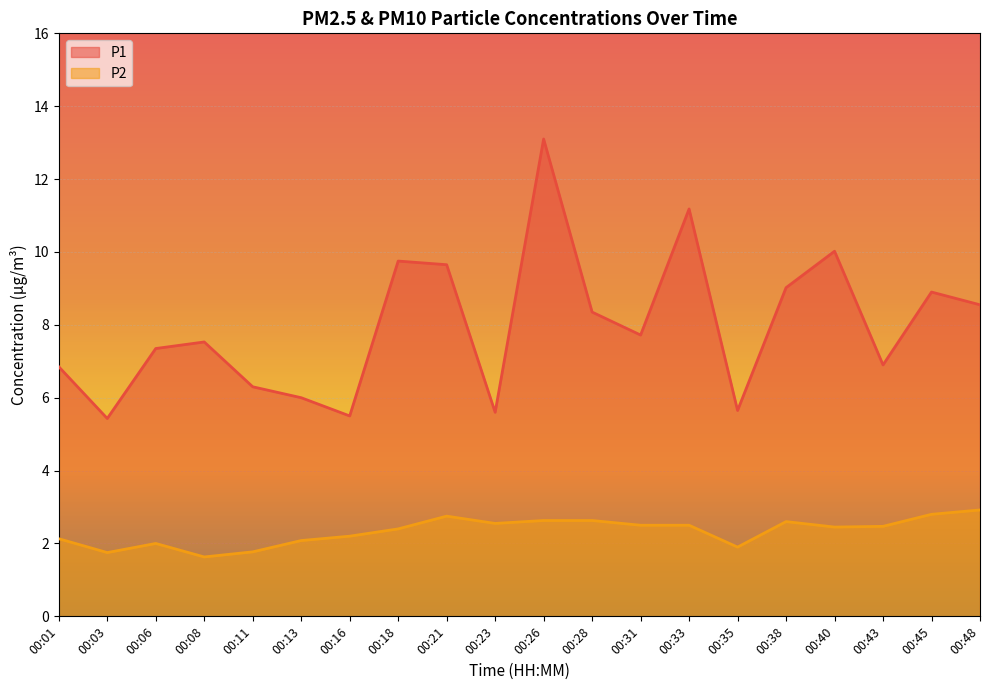

What is the total value across all series at 00:35?

7.6